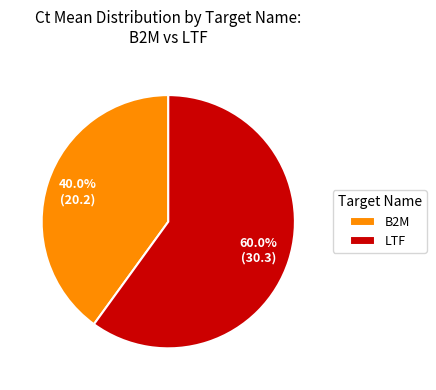

Which category has the smallest portion of the pie?

B2M